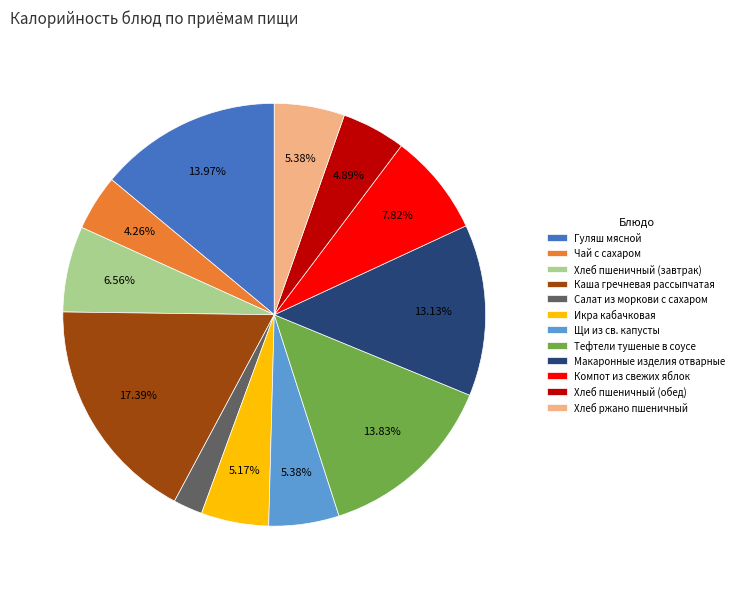

Which slice is the largest?

Каша гречневая рассыпчатая